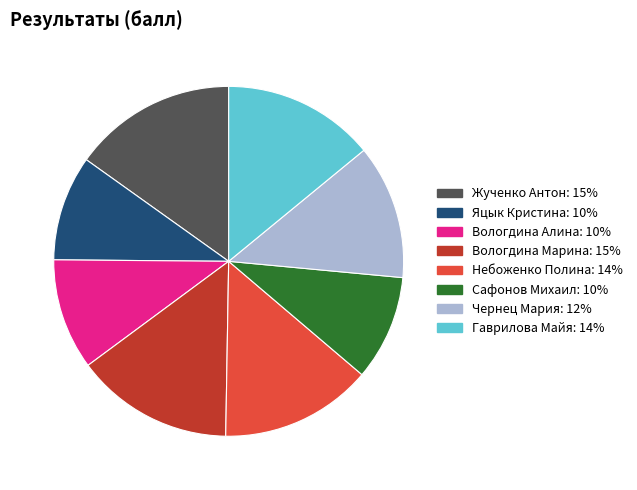

Is it true that Вологдина Марина is 15% of the pie?

True